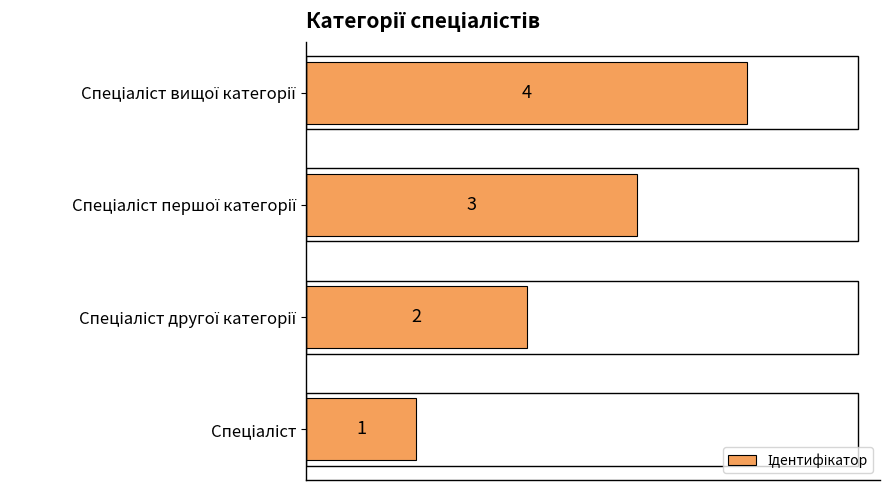

What is the maximum value shown in the chart?

4